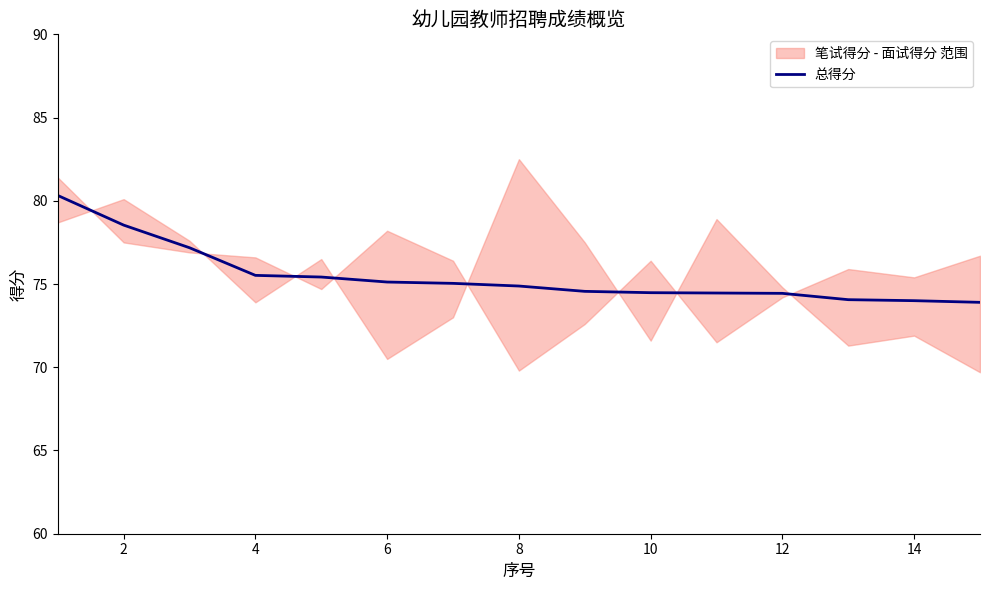

The value of 总得分 at 14 is 23.4. True or false?

False